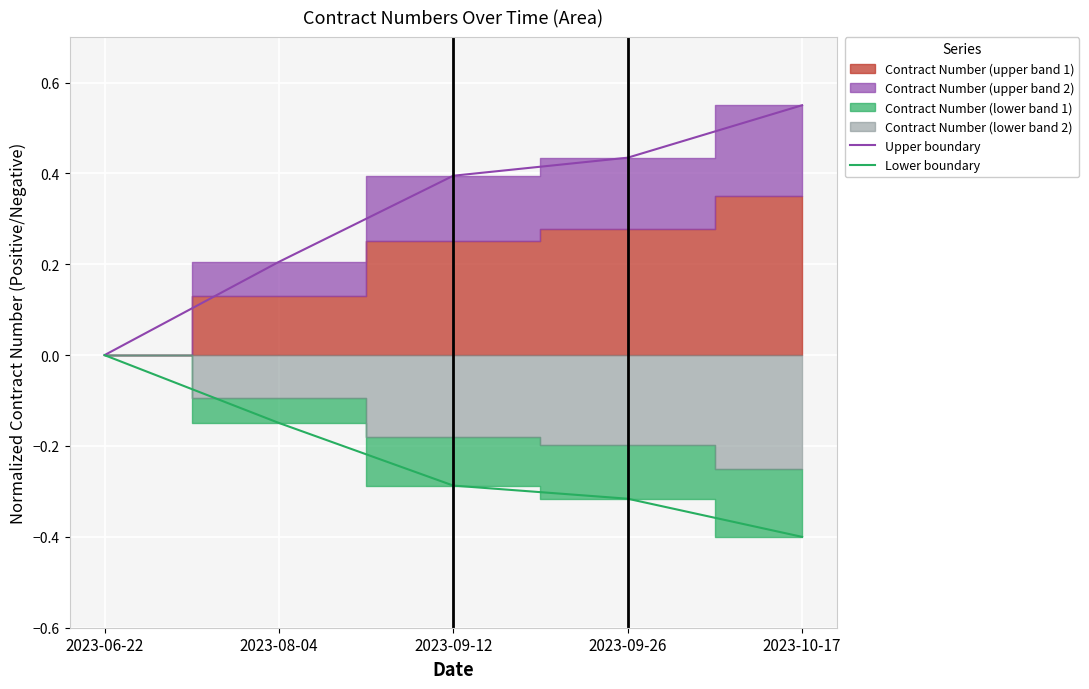

True or false: Upper boundary and Lower boundary intersect in this chart.

False